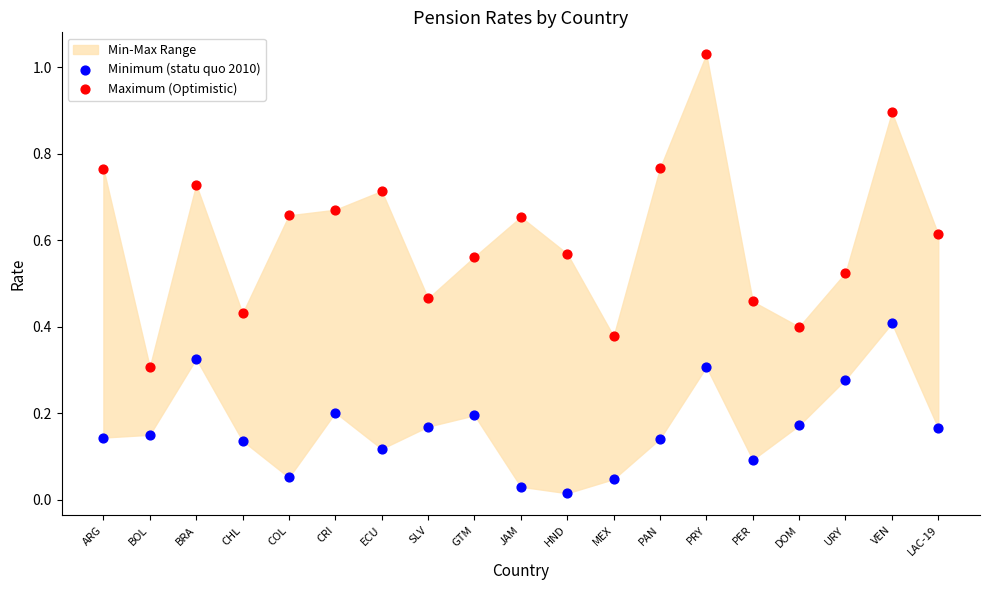

Which series contains the lowest Y value?

Minimum (statu quo 2010)